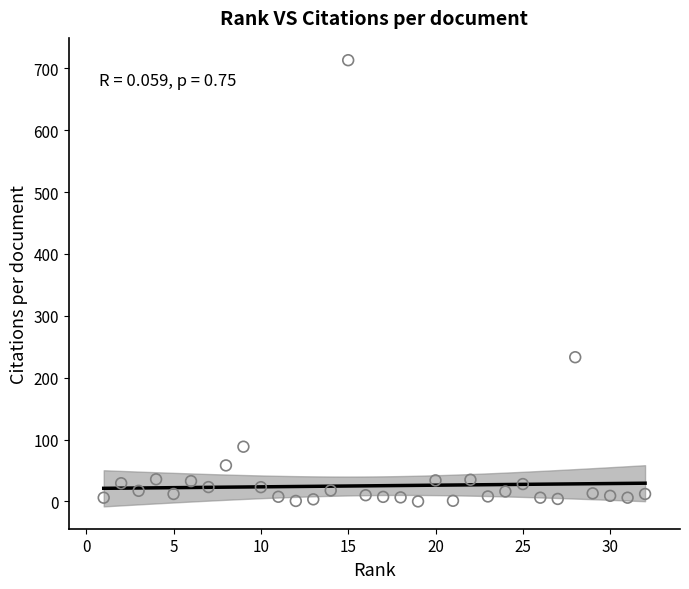

What is the range of X values (max minus min)?

31.0